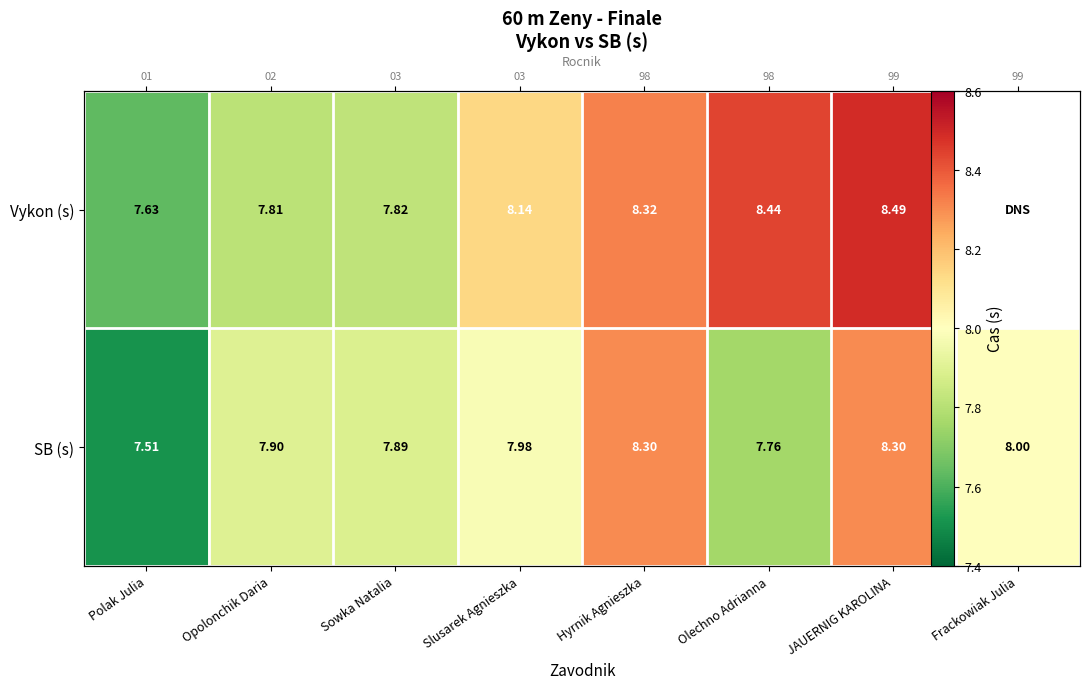

Between JAUERNIG KAROLINA and Polak Julia, which is larger?

JAUERNIG KAROLINA